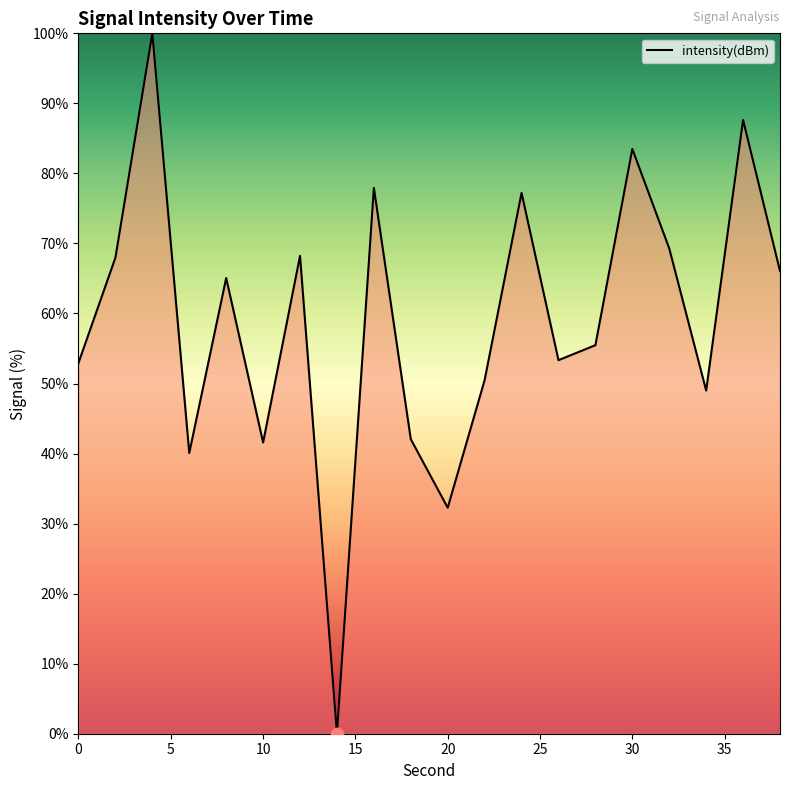

Which has a higher value, 18 or 24?

24